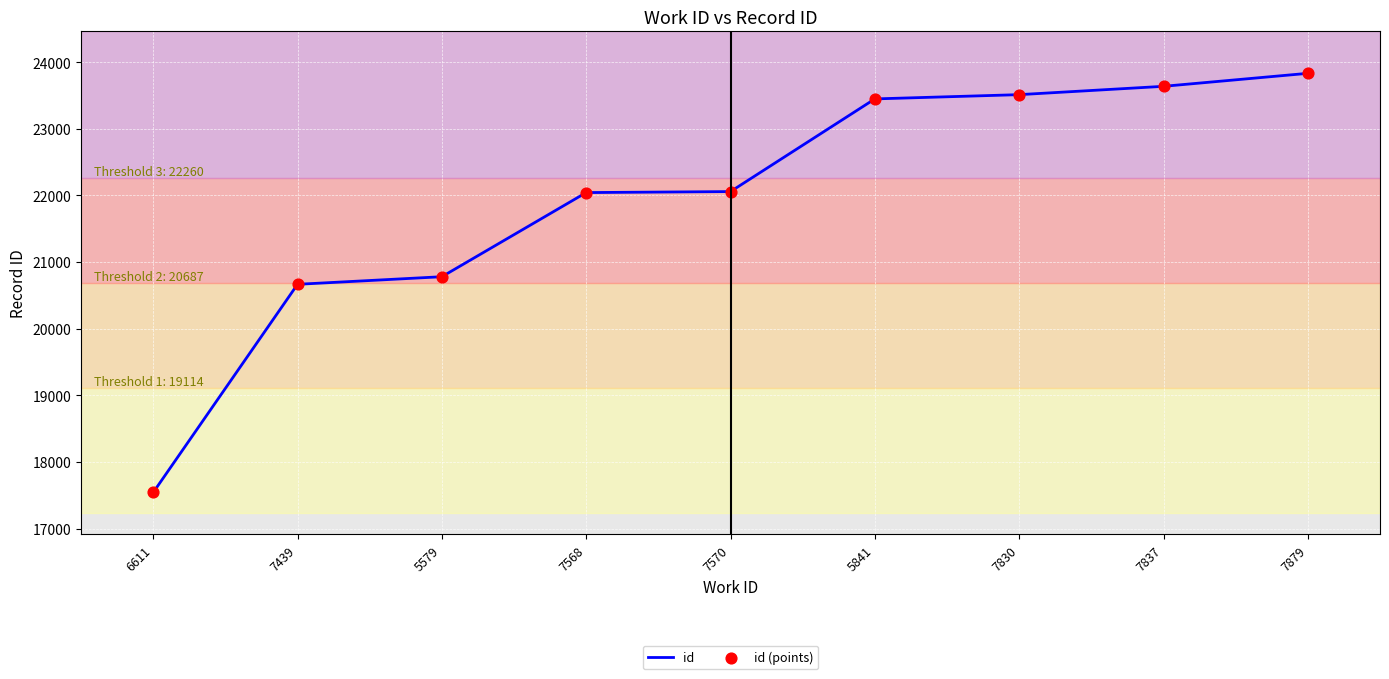

What is the change in value from 6611 to 5579?

+3239